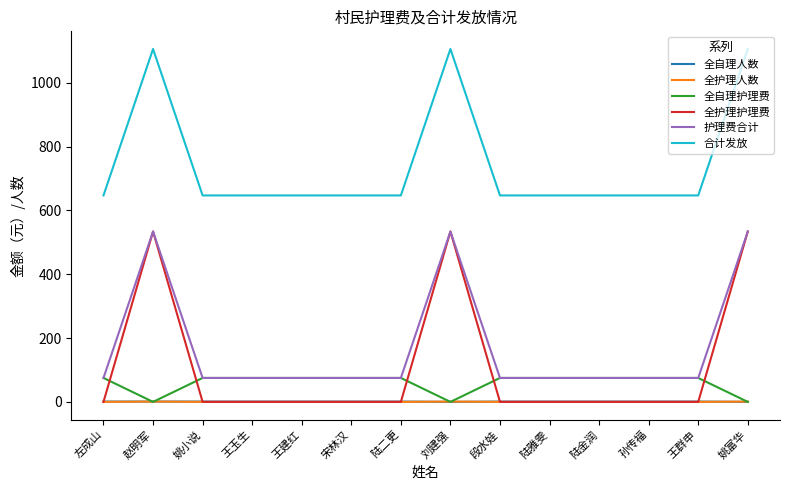

What is the lowest value of the 护理费合计 series?

75